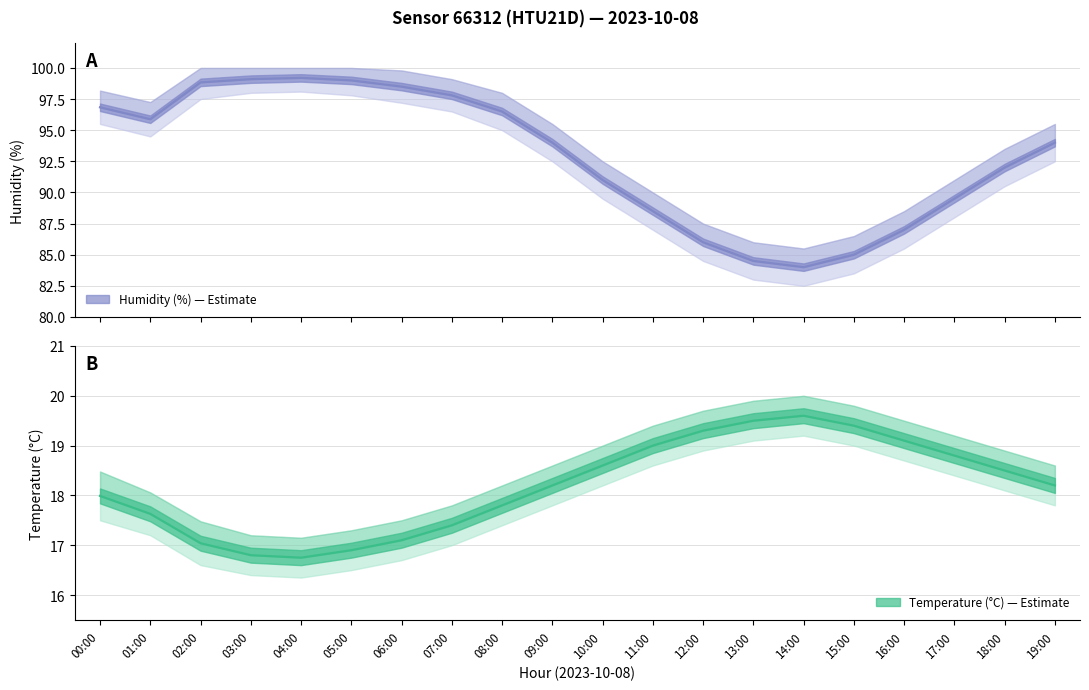

Rank the series at 05:00 from lowest to highest value.

temperature, humidity